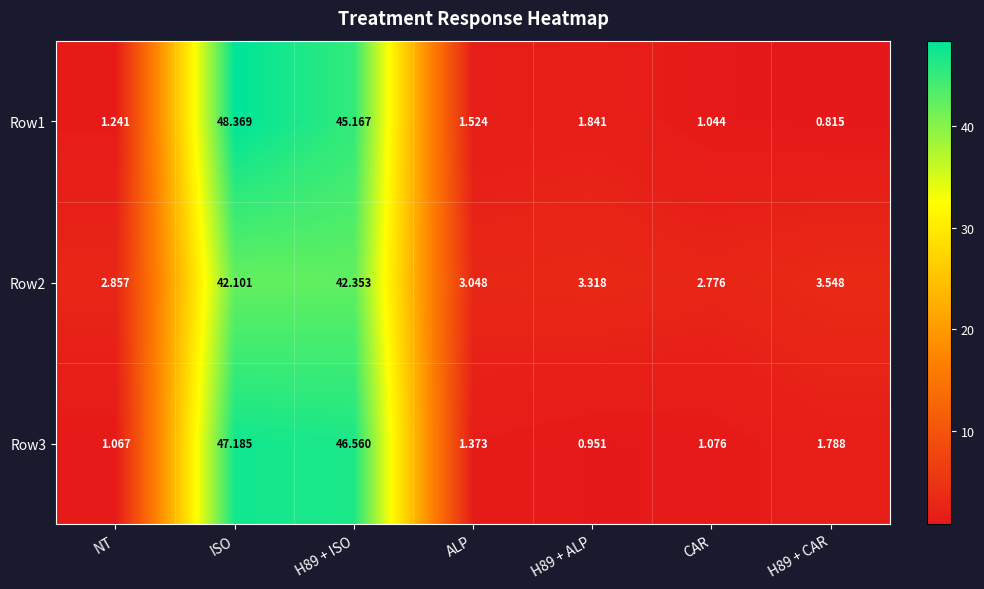

Where does the Row1 series first go above 1?

NT